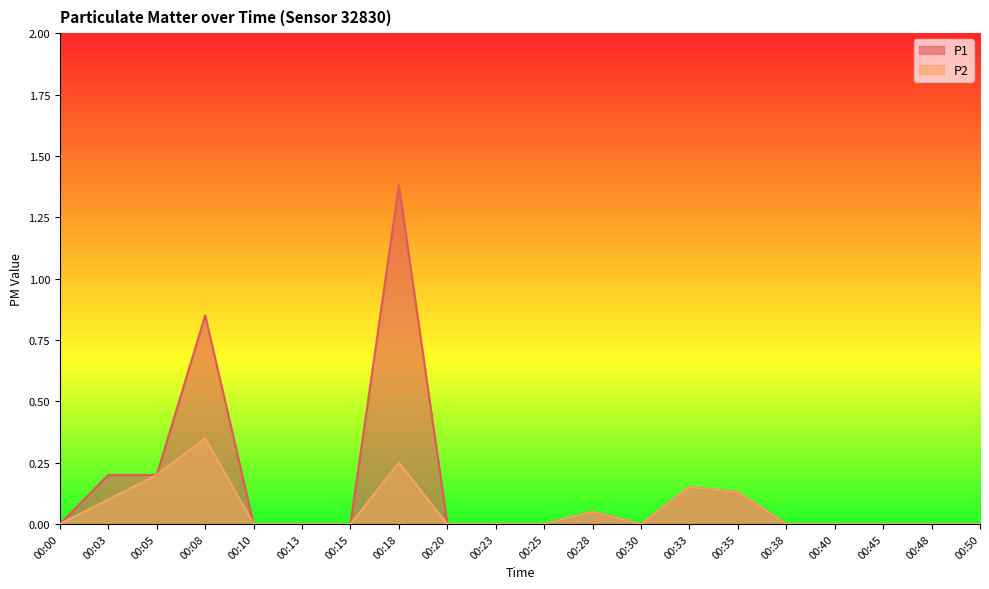

What is the sum of all P2 values?

1.2